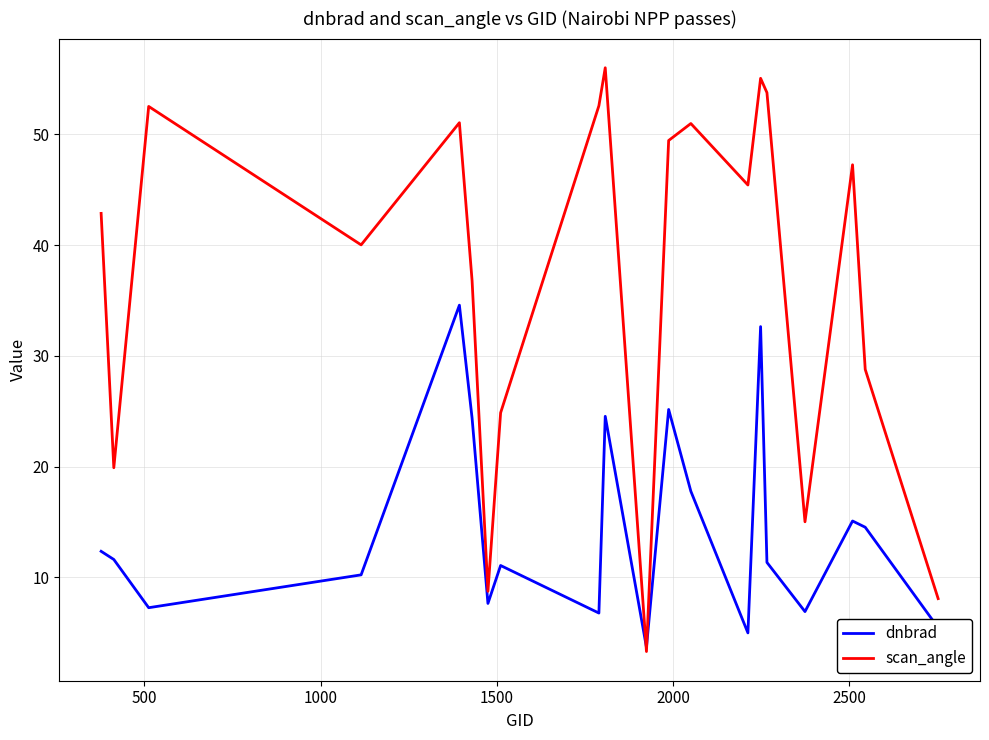

After their last crossing, which series has the higher values: dnbrad or scan_angle?

scan_angle